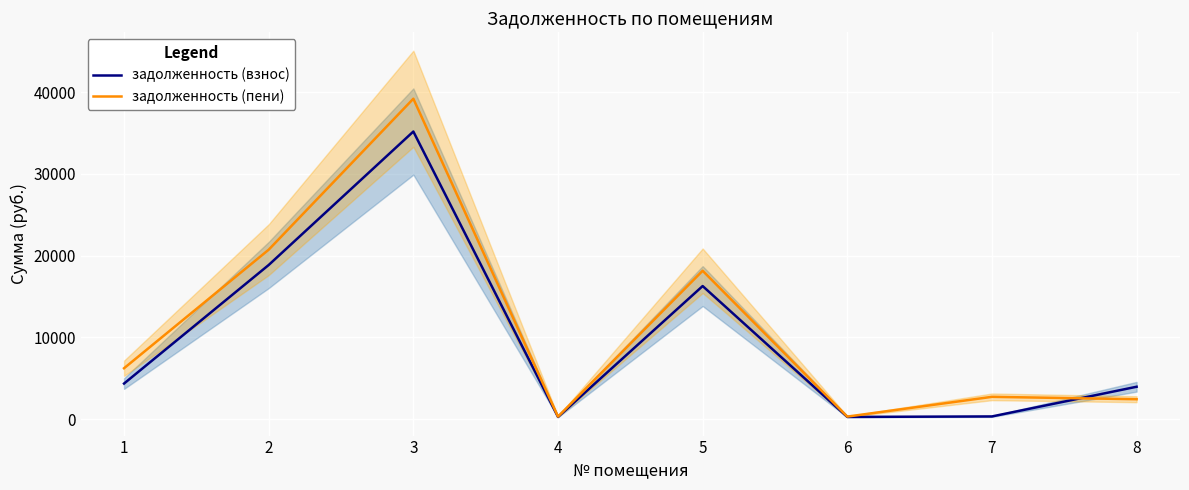

What is the value of the задолженность (взнос) point at the 2nd from the left?

18858.2